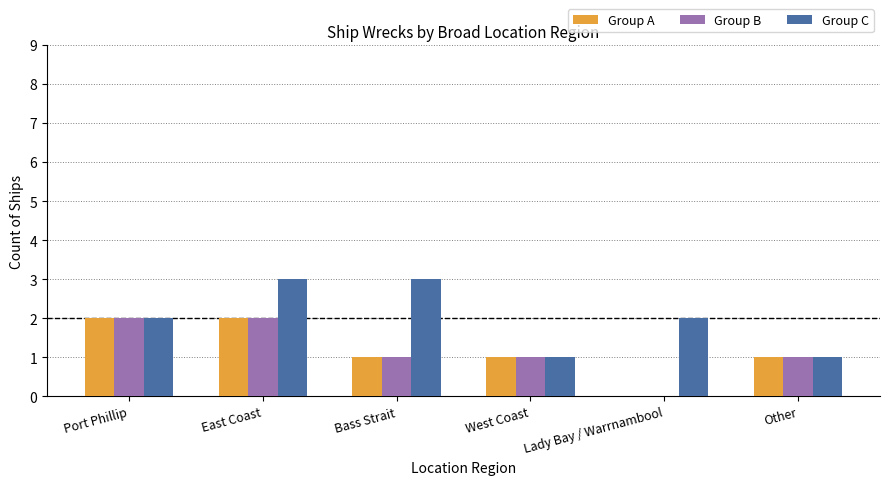

How many groups of bars are there?

6